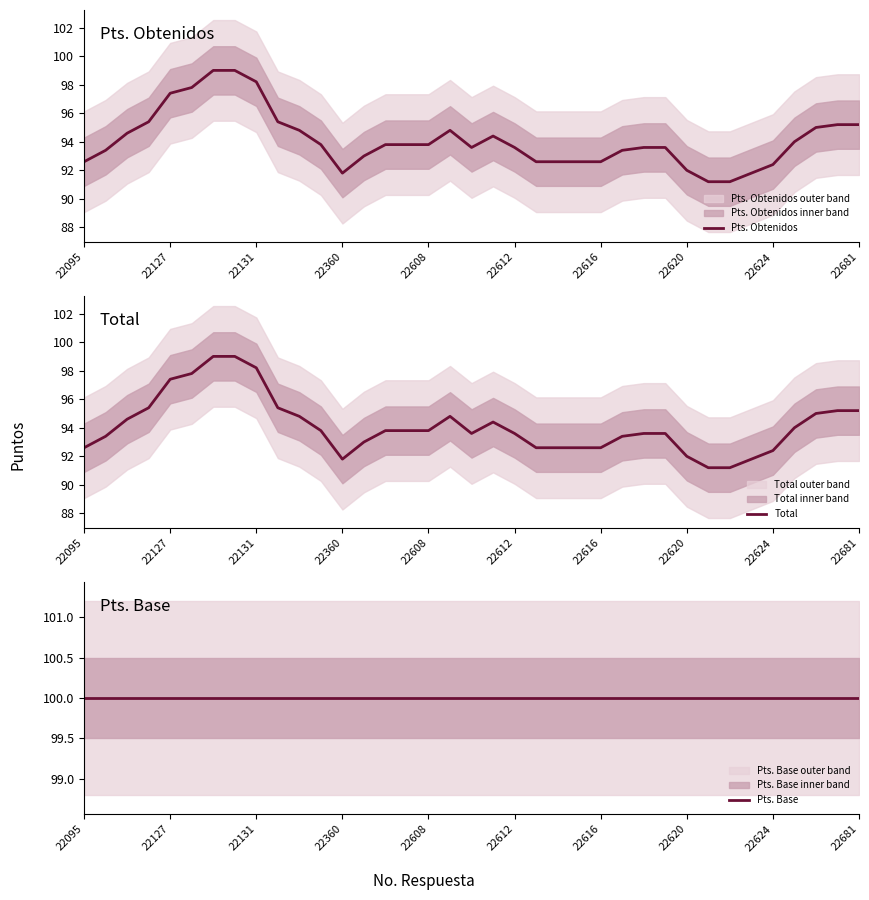

What is the minimum value for Pts. Obtenidos?

91.2